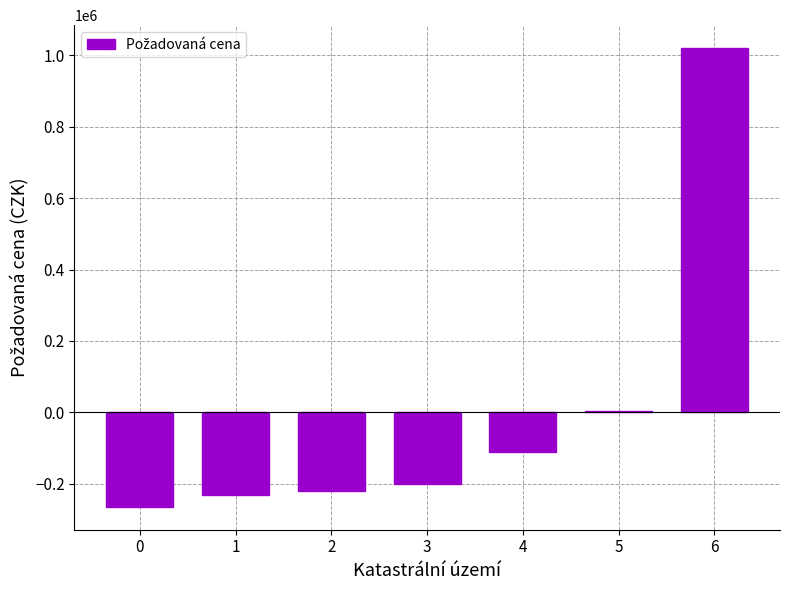

Reading right to left, transcribe all the data shown in this chart.

6=1019897.1	5=4897.1	4=-110102.9	3=-200102.9	2=-220102.9	1=-230382.9	0=-264102.9